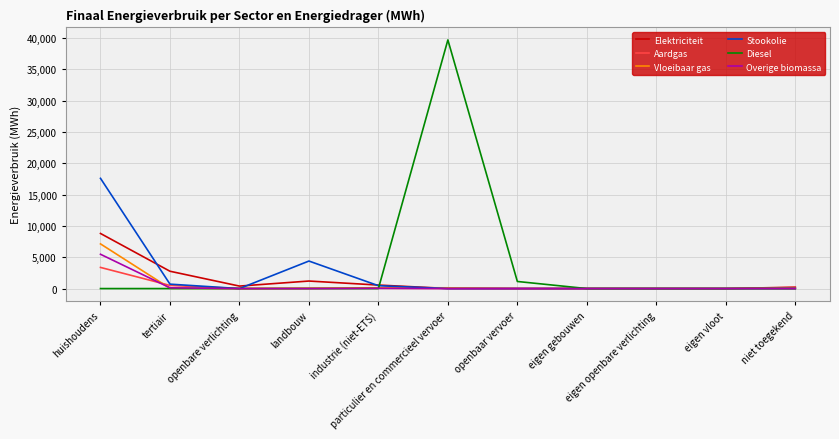

At which category is the sum across all series the highest?

huishoudens